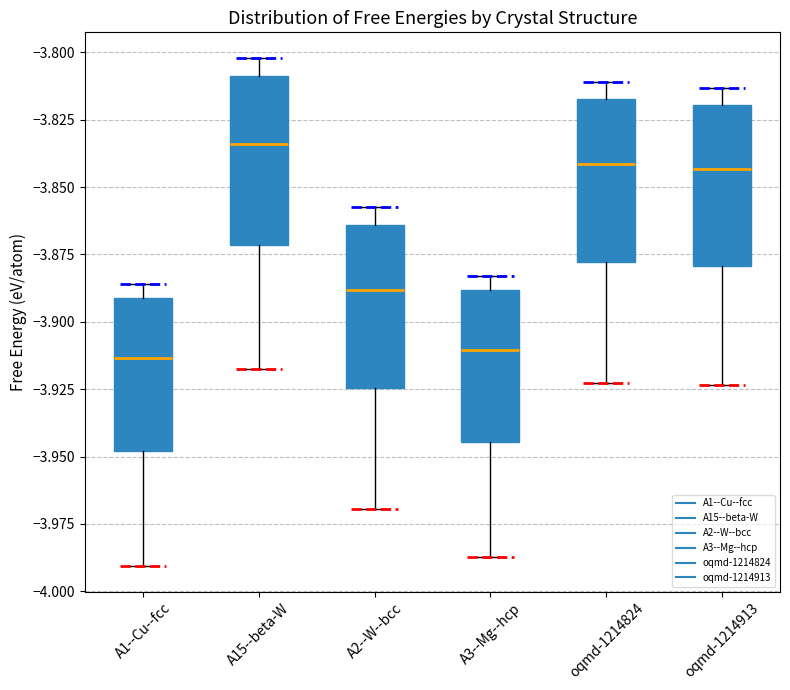

Where does the upper whisker of the box for A1--Cu--fcc end on the y-axis? The values are not printed on the chart, so give them approximately, as read against the axis.

-3.885